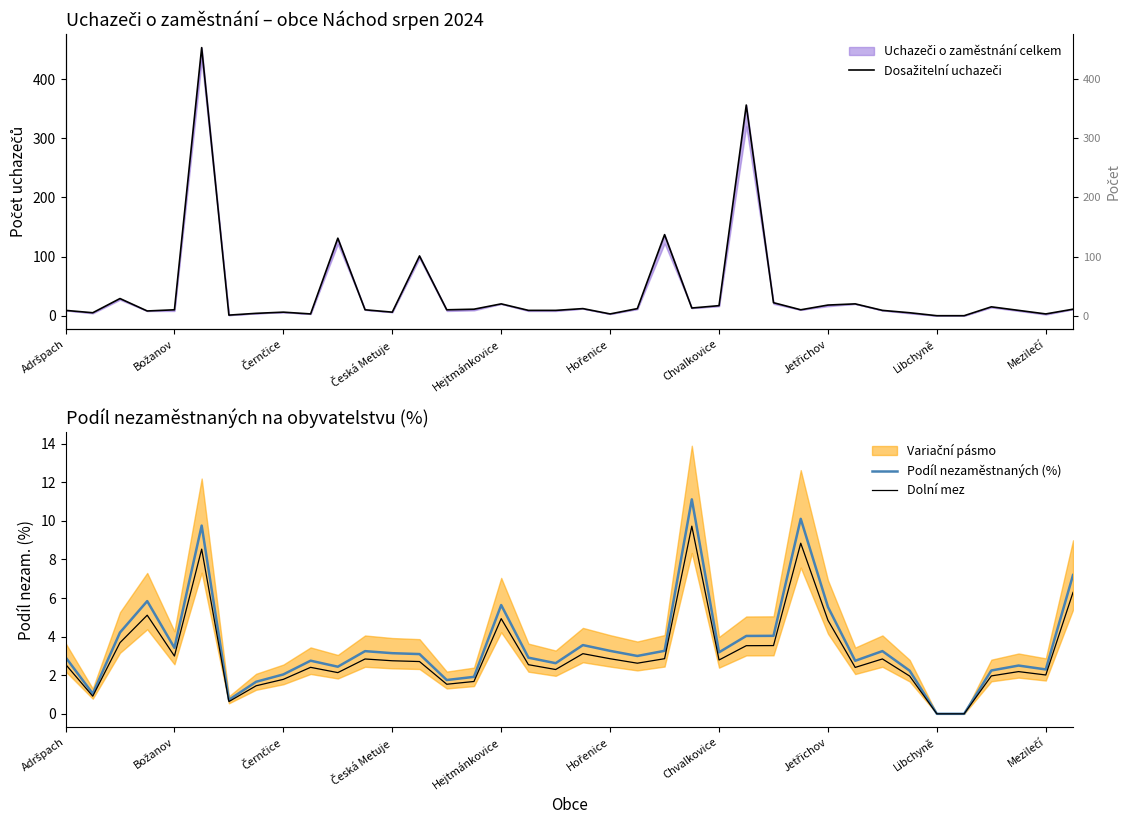

How many data points in Dolní mez are less than 2?

10